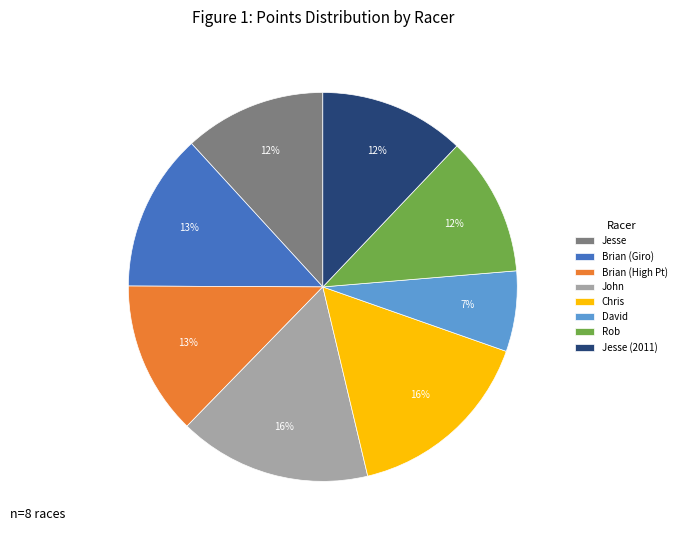

Is David the majority of the pie?

No